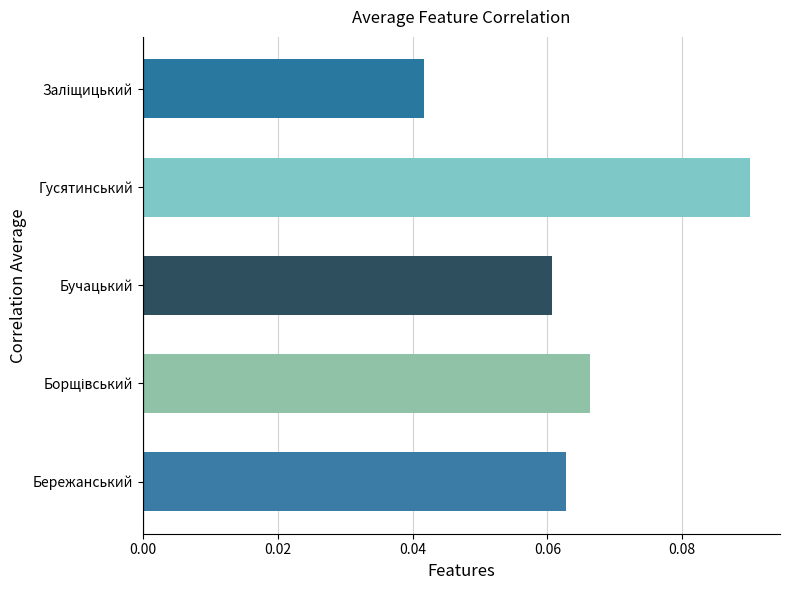

How many bars are there in total?

5